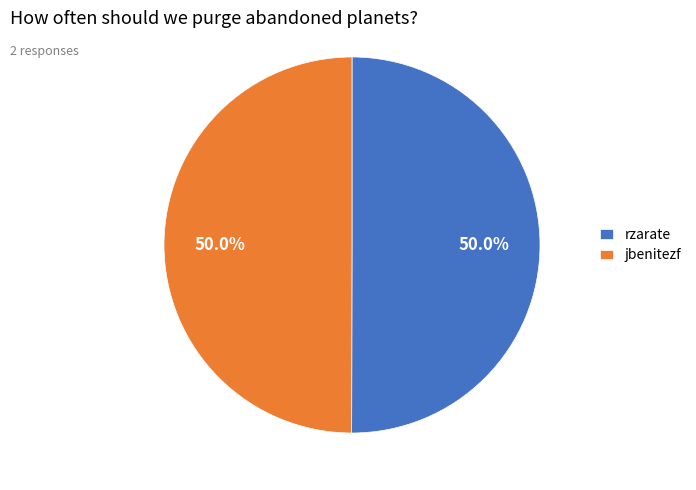

Approximately how many times larger is the value at jbenitezf compared to rzarate?

1.0